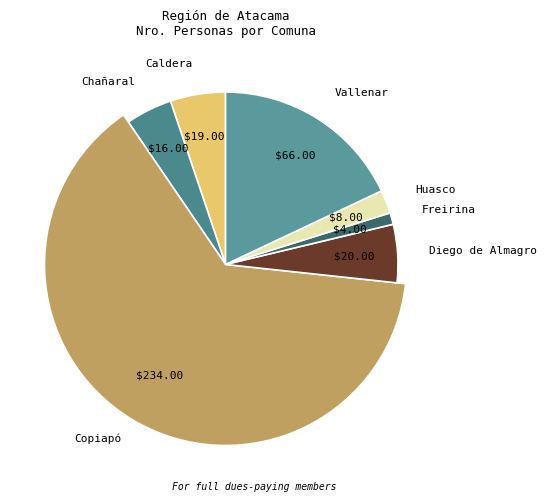

Which category has the smallest portion of the pie?

Freirina